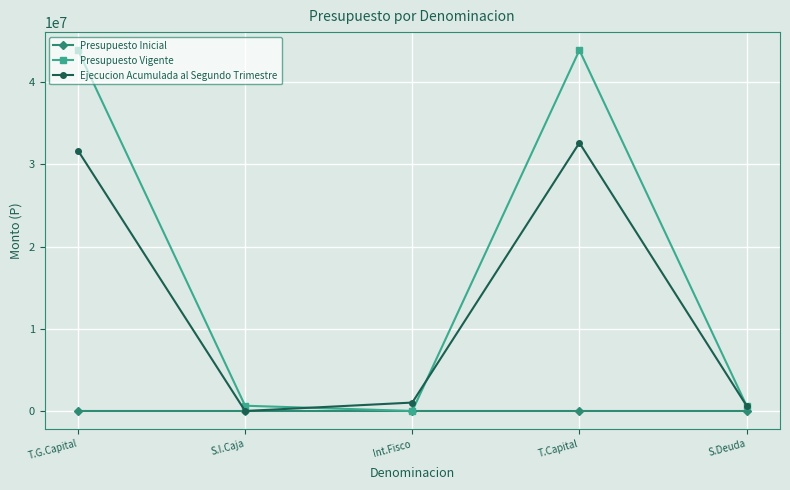

At which category does Presupuesto Vigente reach its first local valley?

Int.Fisco